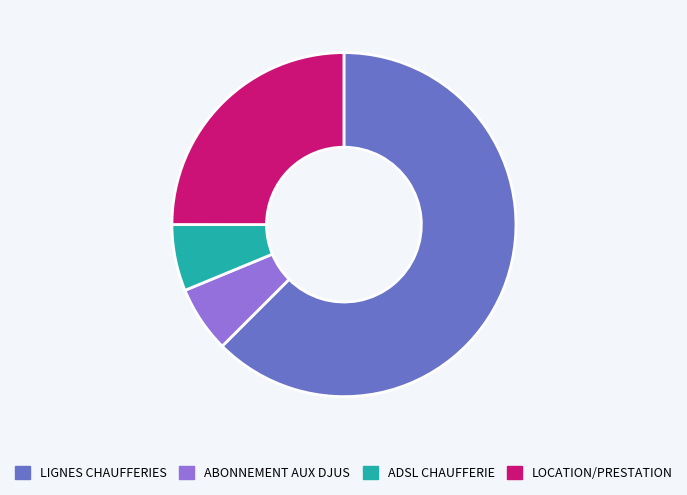

Combined, do ADSL CHAUFFERIE and ABONNEMENT AUX DJUS account for over 50%?

No